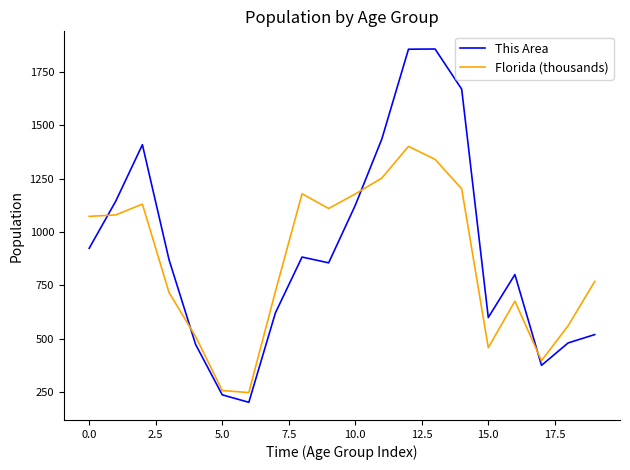

True or false: This Area and Florida (thousands) intersect in this chart.

True